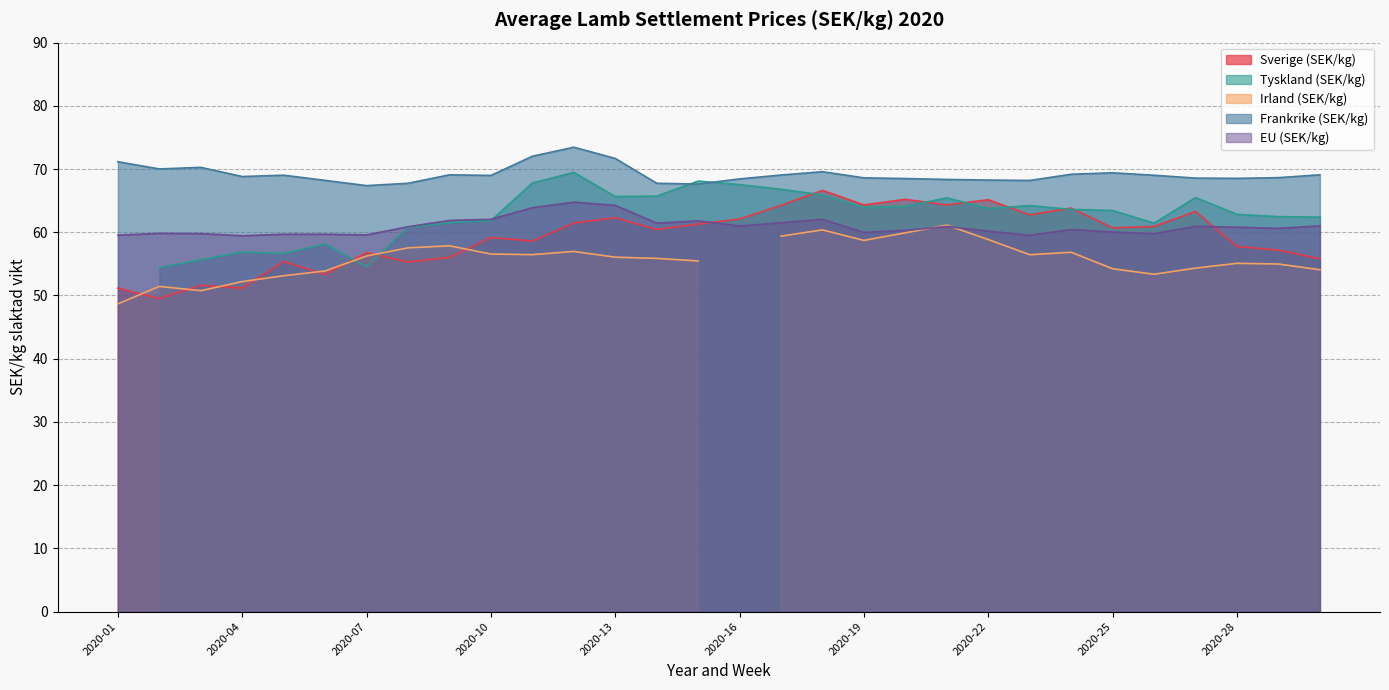

What is the approximate value of EU (SEK/kg) at 2020-23?

59.5